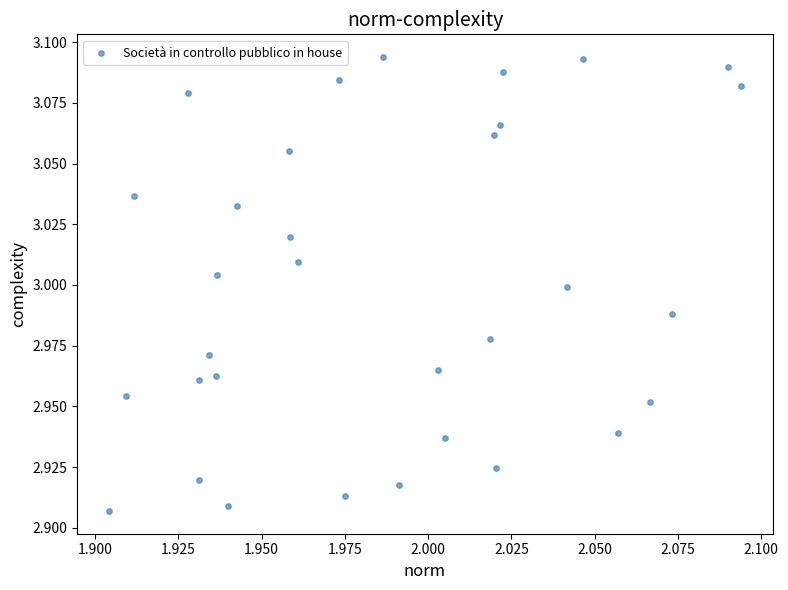

How many data points are displayed?

32